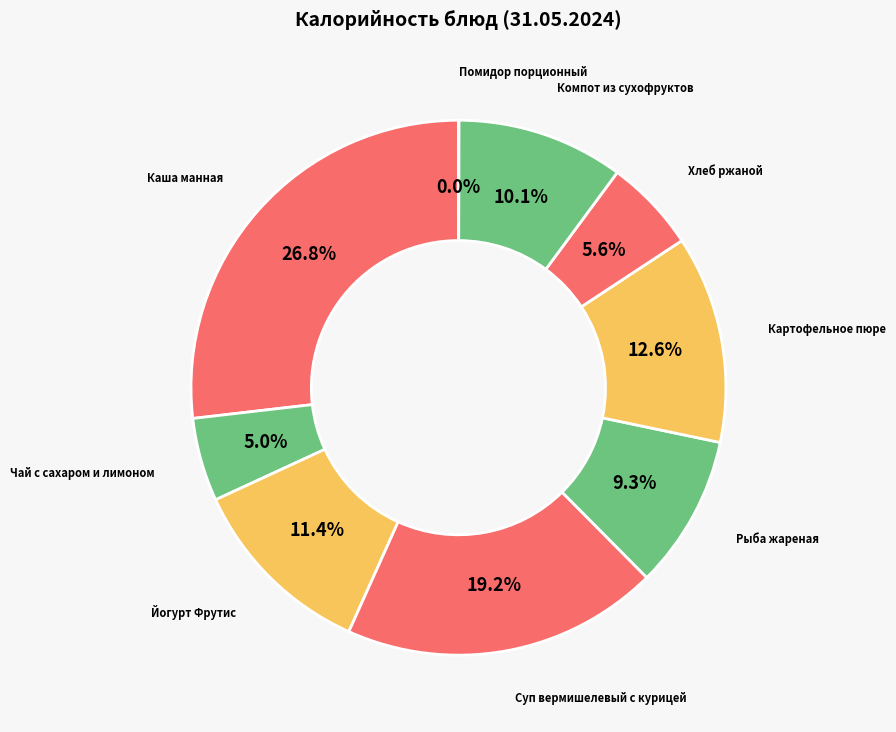

The Картофельное пюре slice represents 5% of the pie. True or false?

False